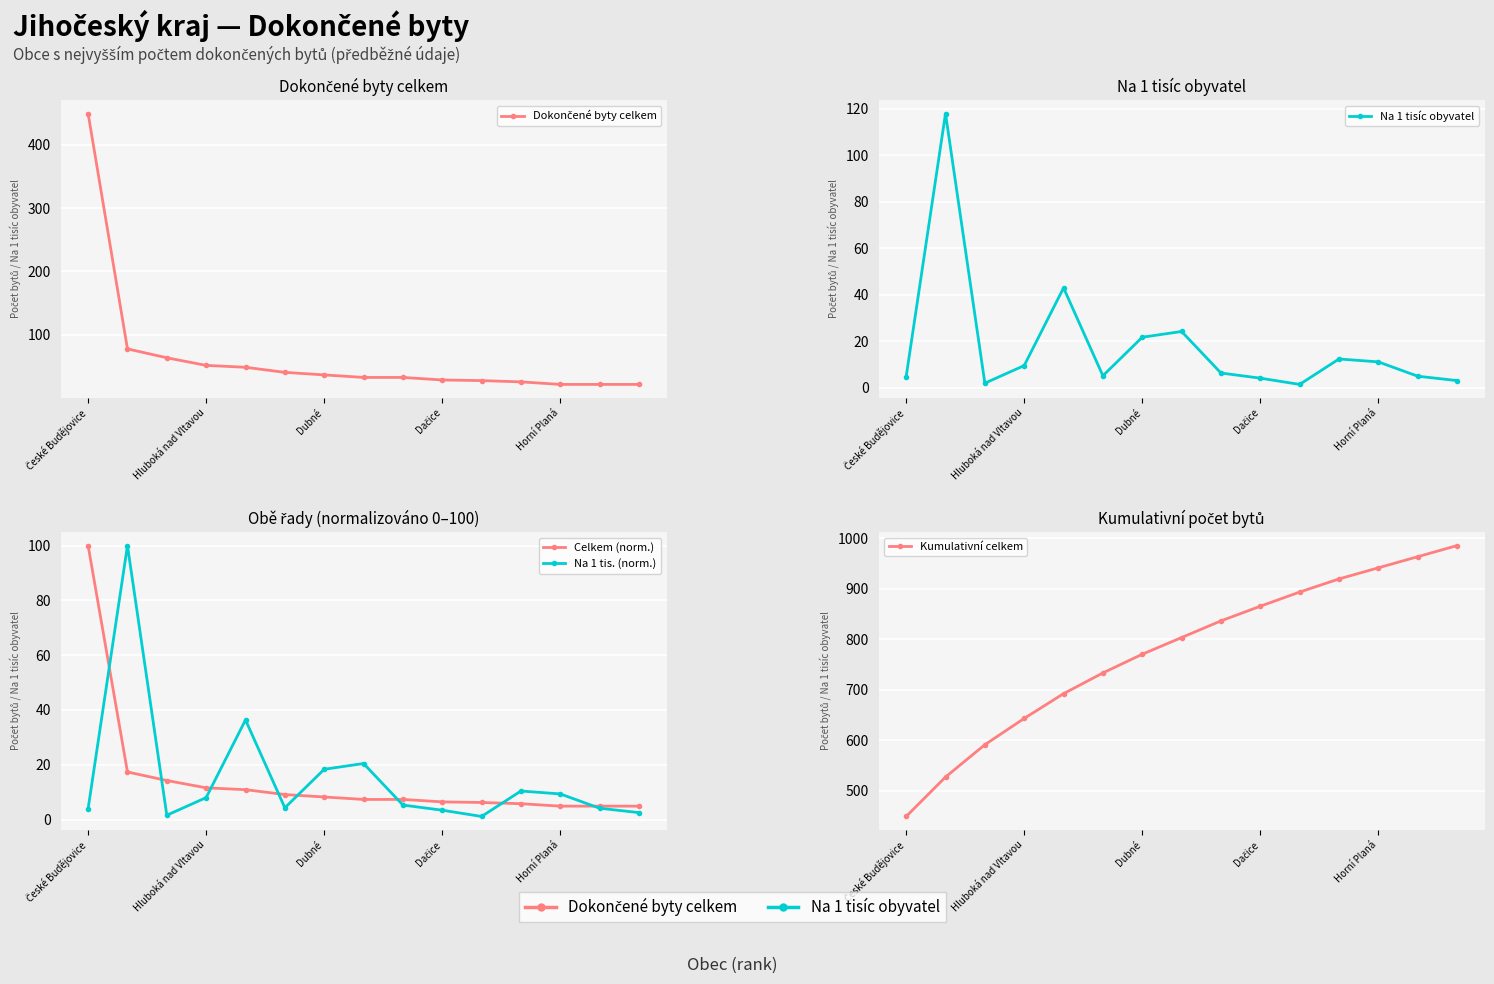

Between 7 and 5, which is larger?

5